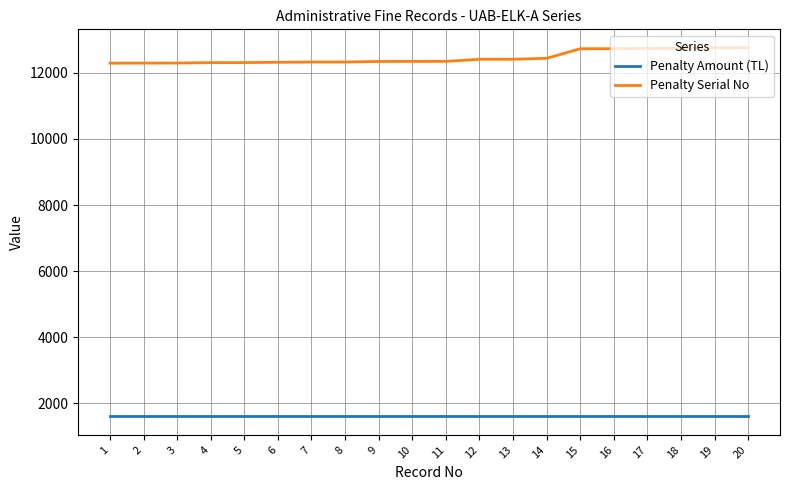

What is the difference between the highest and lowest values at 9?

10732